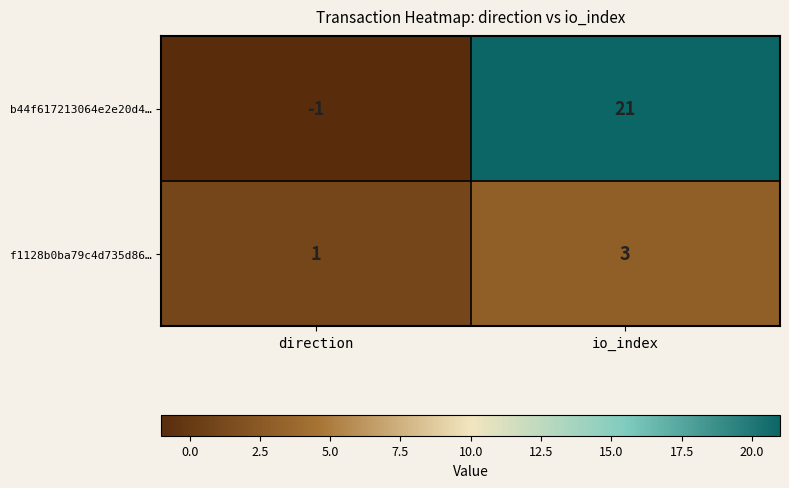

Which series has the largest total across all categories?

b44f617213064e2e20d4…